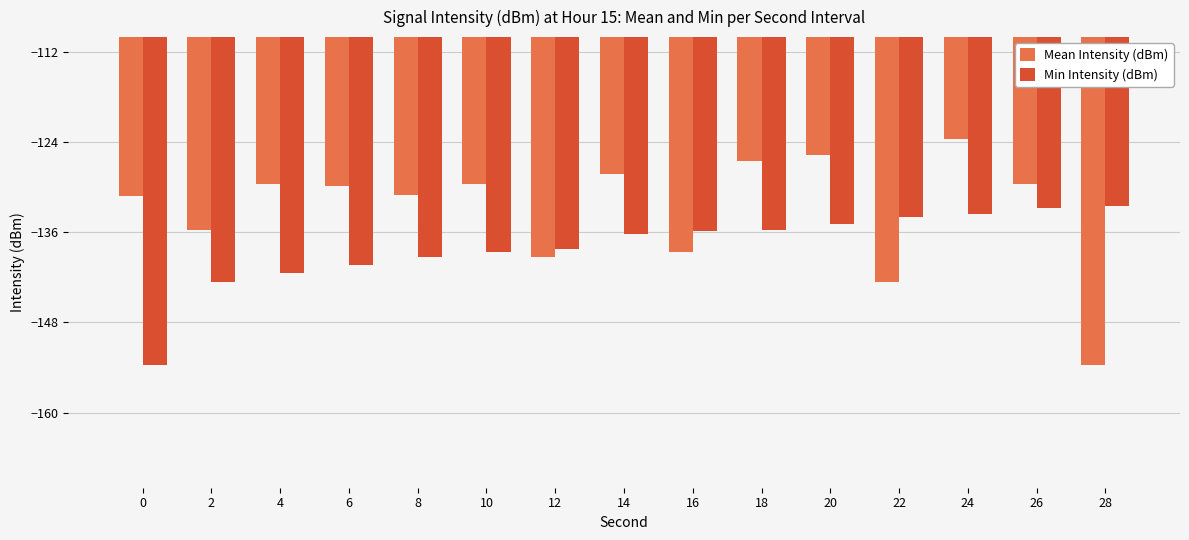

The Mean Intensity (dBm) series shows -48.7 at 0. True or false?

False